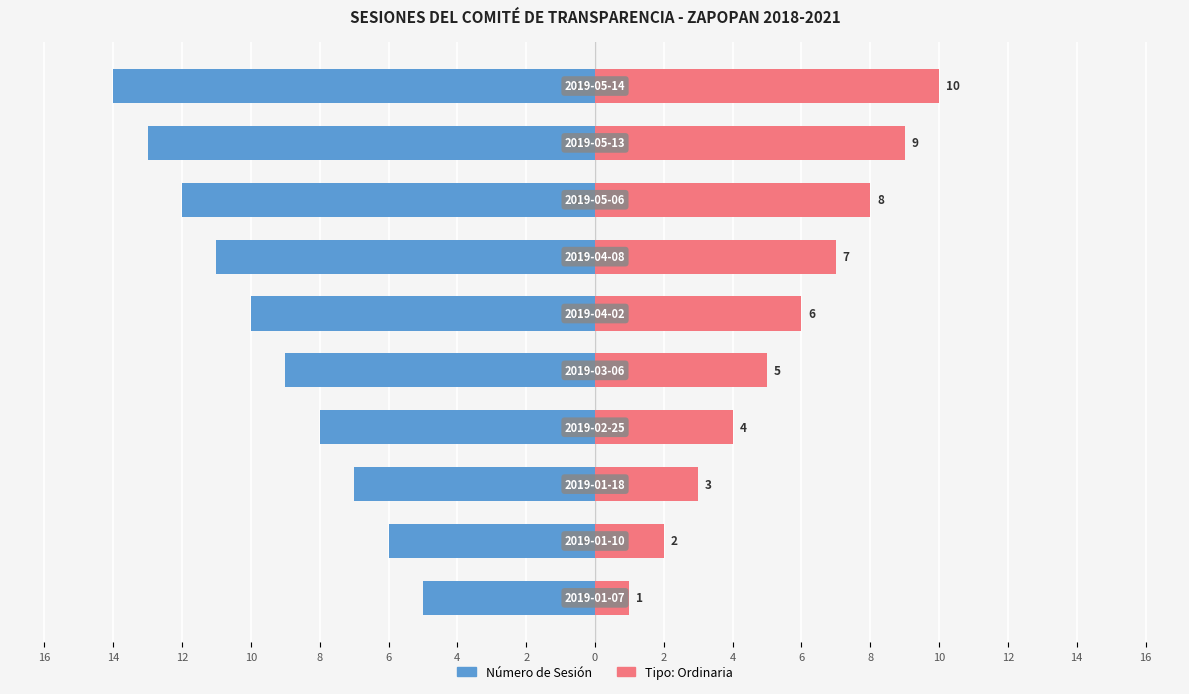

Is the value of Tipo: Ordinaria at 8 greater than the value of Número de Sesión at 10?

Yes